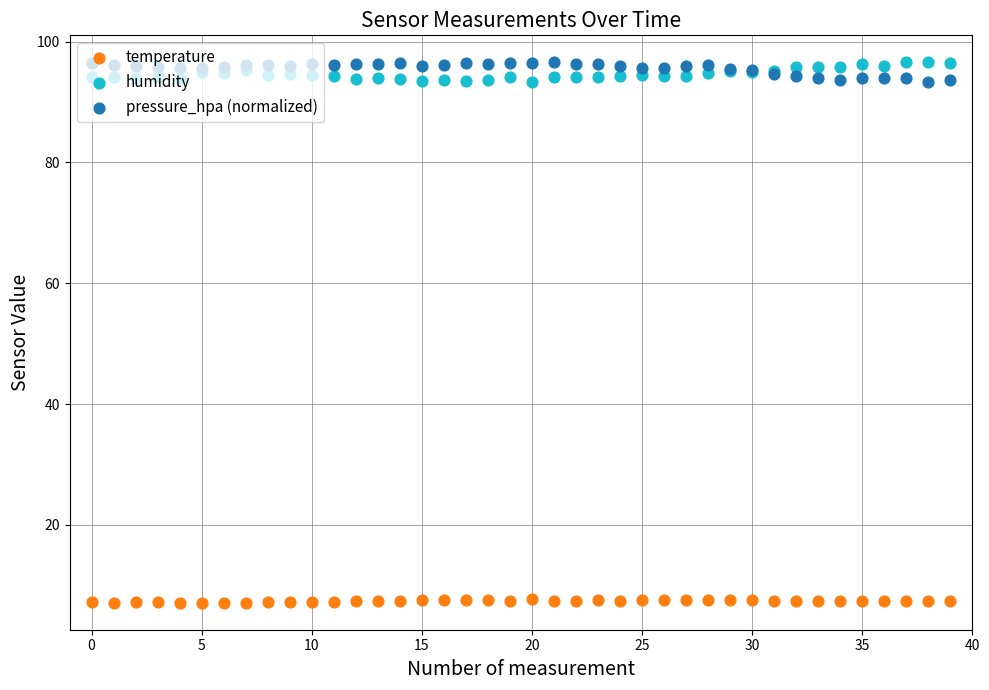

At how many categories does at least one series exceed 74?

40